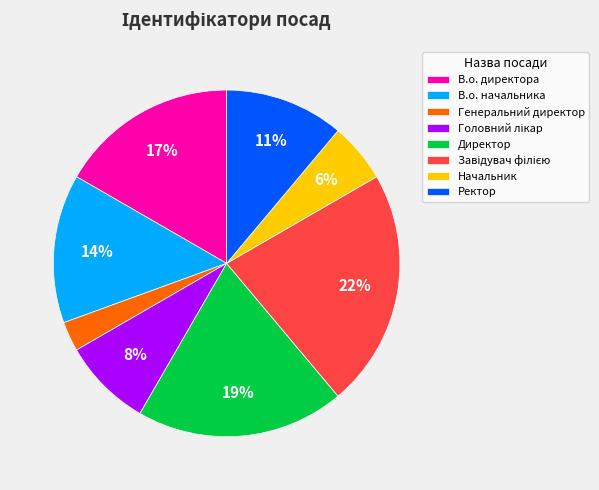

What is the ratio of the value at В.о. директора to the value at В.о. начальника?

1.2